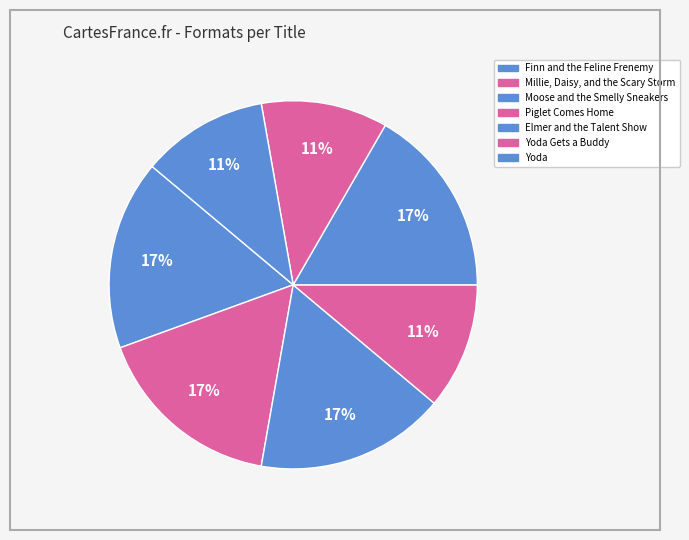

Is there a majority slice in this chart?

No